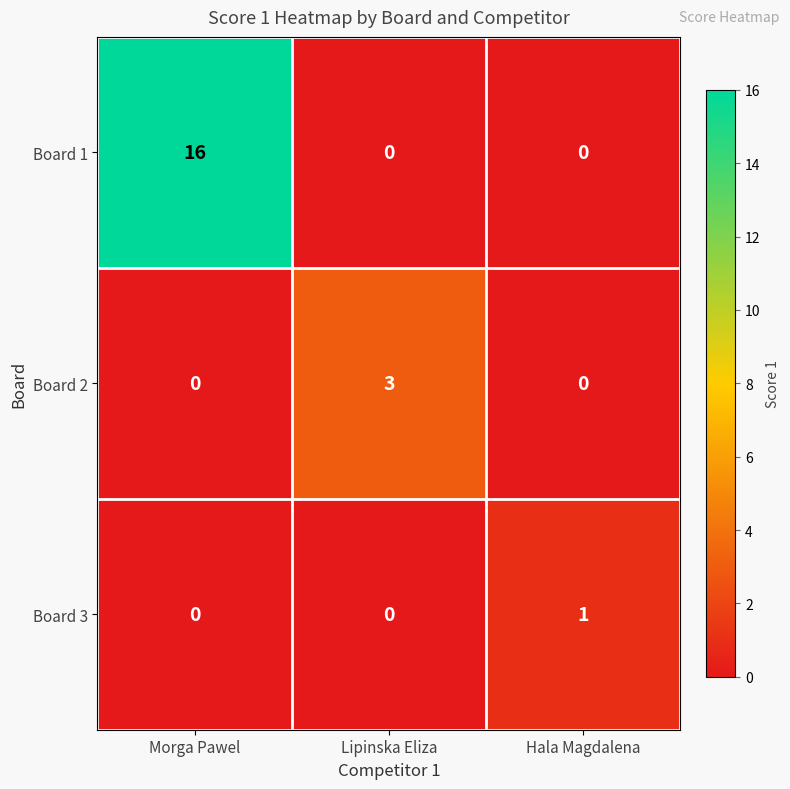

What is the difference between the maximum and minimum values in the Board 2 series?

3